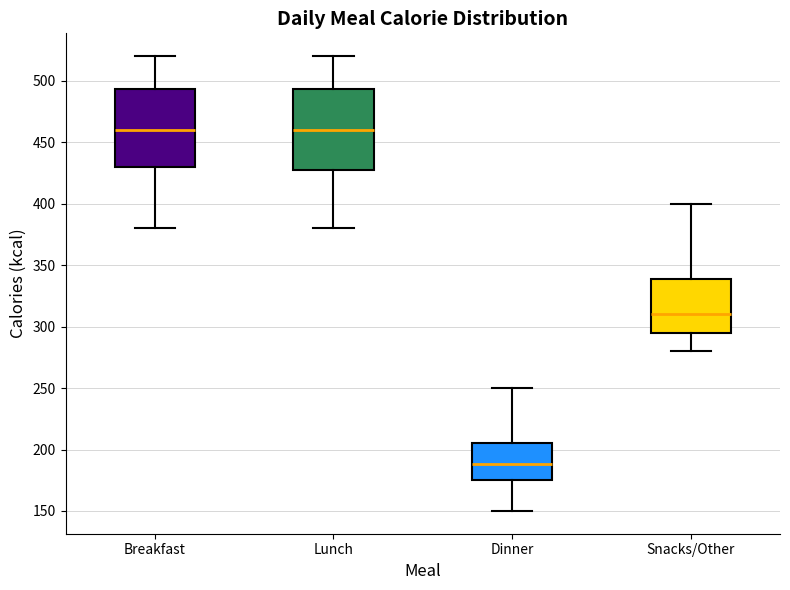

Reading left to right, transcribe this box plot: for each box, give where its median line is, the range the box spans, and where its two whiskers end, as read against the y-axis. The values are not printed on the chart, so give them approximately, as read against the axis.

Breakfast: median 460, box 430 to 495, whiskers 380 to 520
Lunch: median 460, box 425 to 495, whiskers 380 to 520
Dinner: median 190, box 175 to 205, whiskers 150 to 250
Snacks/Other: median 310, box 295 to 340, whiskers 280 to 400